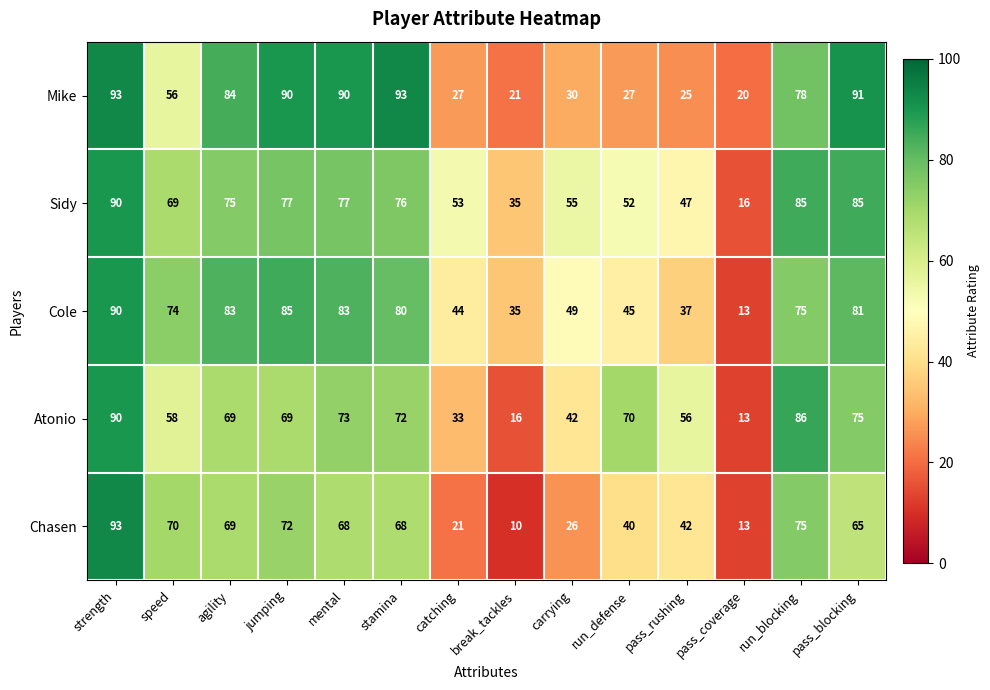

What is the difference between the maximum and second lowest values in the Cole series?

55